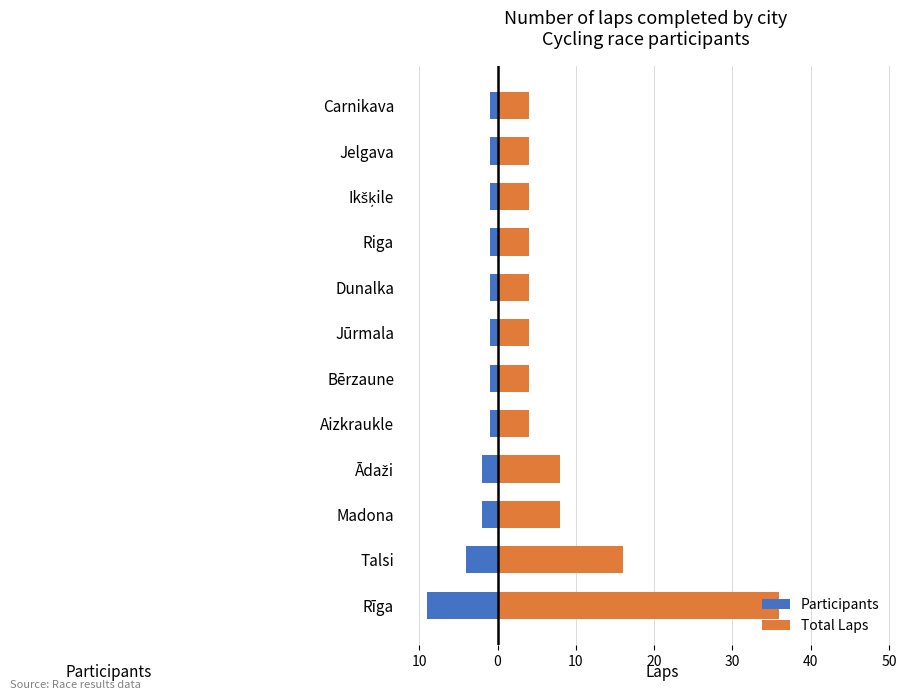

Count the Participants values in the range -2 to -1.

10